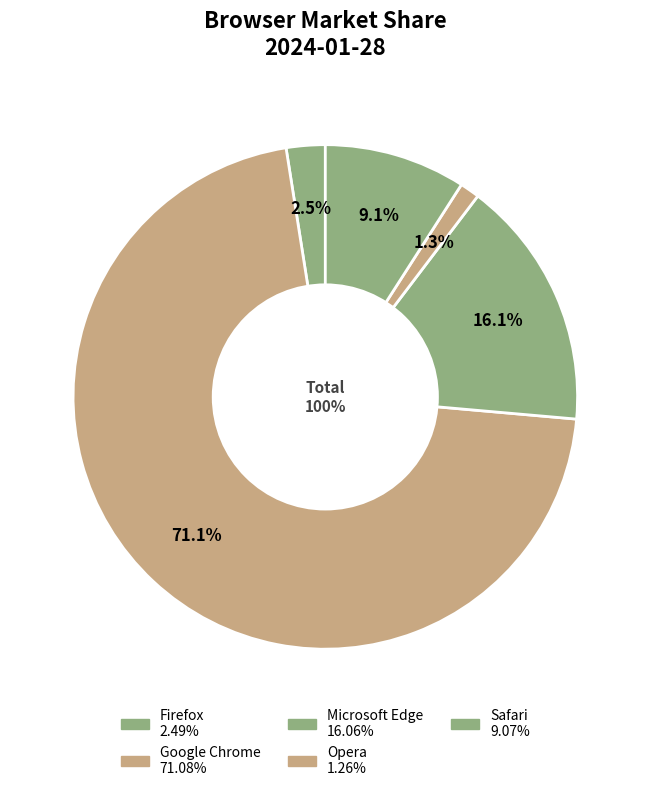

Which slice is the smallest?

Opera